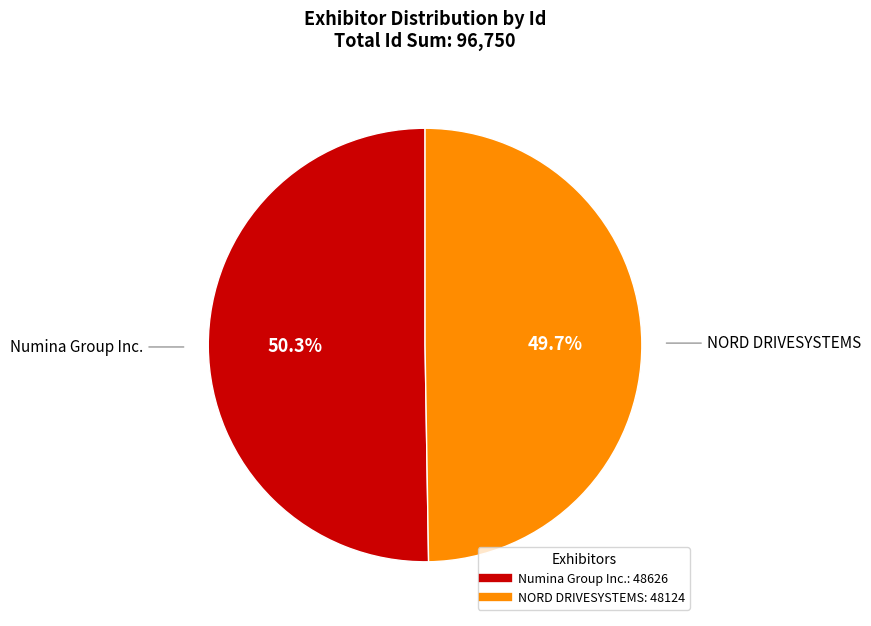

Rank the categories by value from highest to lowest.

Numina Group Inc., NORD DRIVESYSTEMS